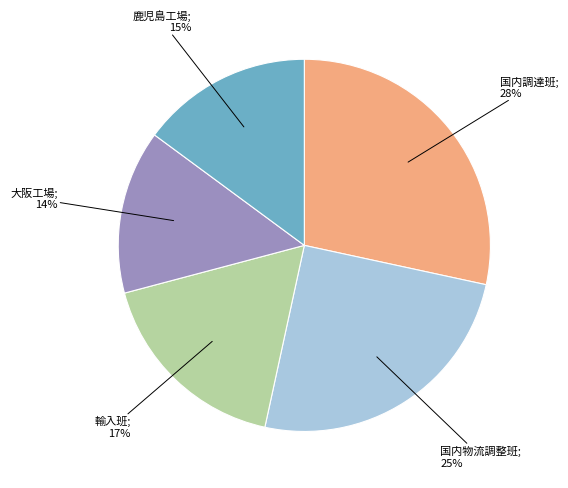

Is there a majority slice in this chart?

No